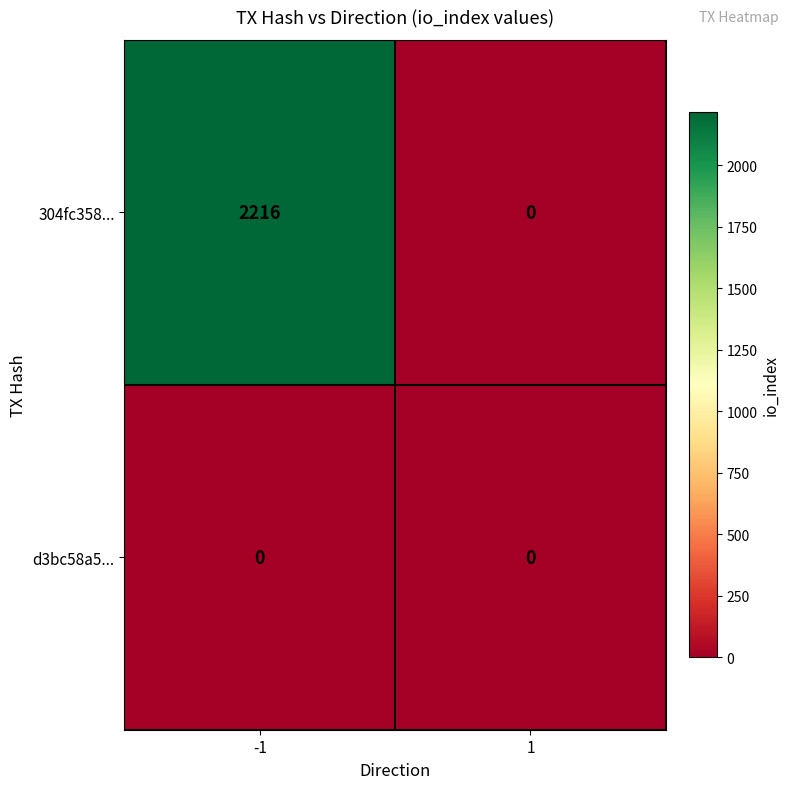

Rank the series at -1 from lowest to highest value.

d3bc58a5..., 304fc358...